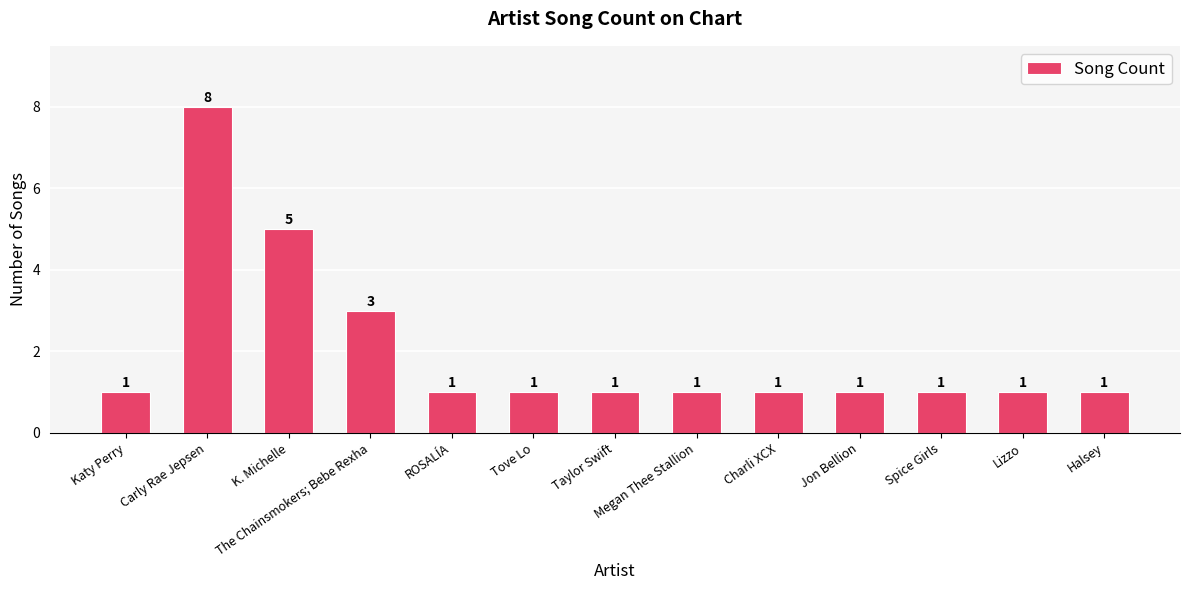

Read the value at Carly Rae Jepsen.

8